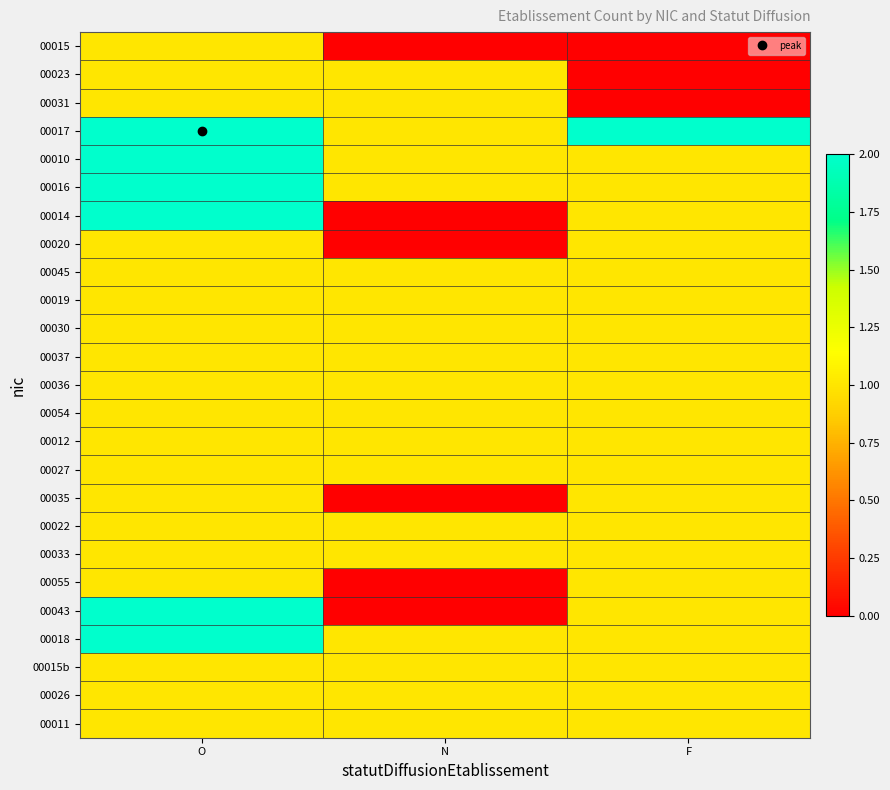

Which label corresponds to the smallest value in the chart?

N